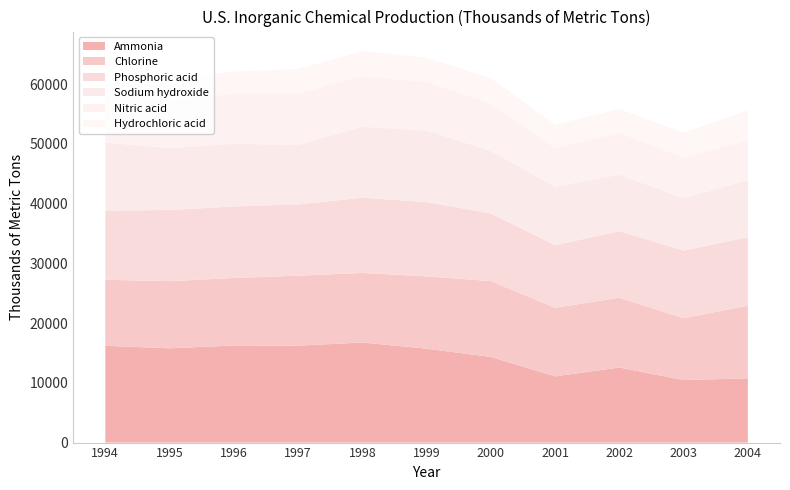

Reading left to right, list all the values displayed in this chart.

Ammonia: 1994=16207	1995=15785	1996=16256	1997=16227	1998=16757	1999=15725	2000=14339	2001=11090	2002=12574	2003=10466	2004=10762
Chlorine: 1994=11054	1995=11242	1996=11301	1997=11720	1998=11647	1999=12111	2000=12698	2001=11487	2002=11681	2003=10359	2004=12166
Phosphoric acid: 1994=11602	1995=11913	1996=11981	1997=11935	1998=12599	1999=12433	2000=11330	2001=10472	2002=11146	2003=11324	2004=11463
Sodium hydroxide: 1994=11373	1995=10347	1996=10488	1997=9953	1998=11893	1999=11971	2000=10451	2001=9811	2002=9459	2003=8793	2004=9508
Nitric acid: 1994=7904	1995=8018	1996=8349	1997=8556	1998=8421	1999=8113	2000=7898	2001=6416	2002=6939	2003=6747	2004=6703
Hydrochloric acid: 1994=3405	1995=3541	1996=3733	1997=4145	1998=4226	1999=4081	2000=4278	2001=3969	2002=4037	2003=4179	2004=5012